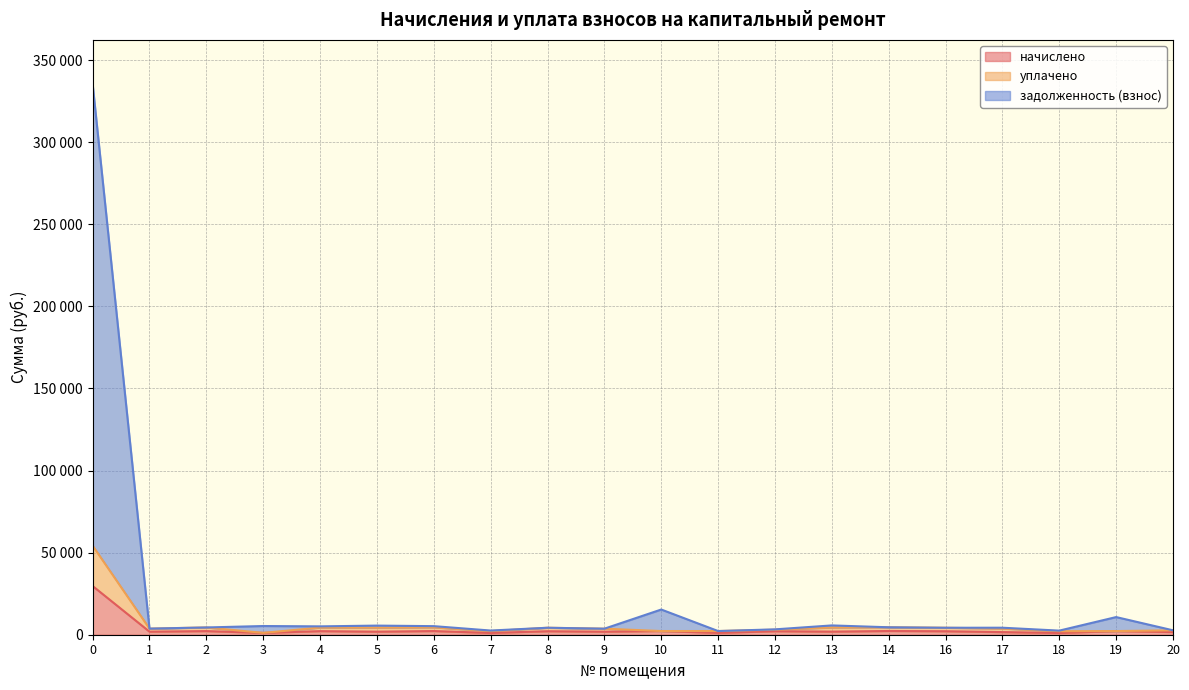

What is the average value of the задолженность (взнос) series?

21537.2